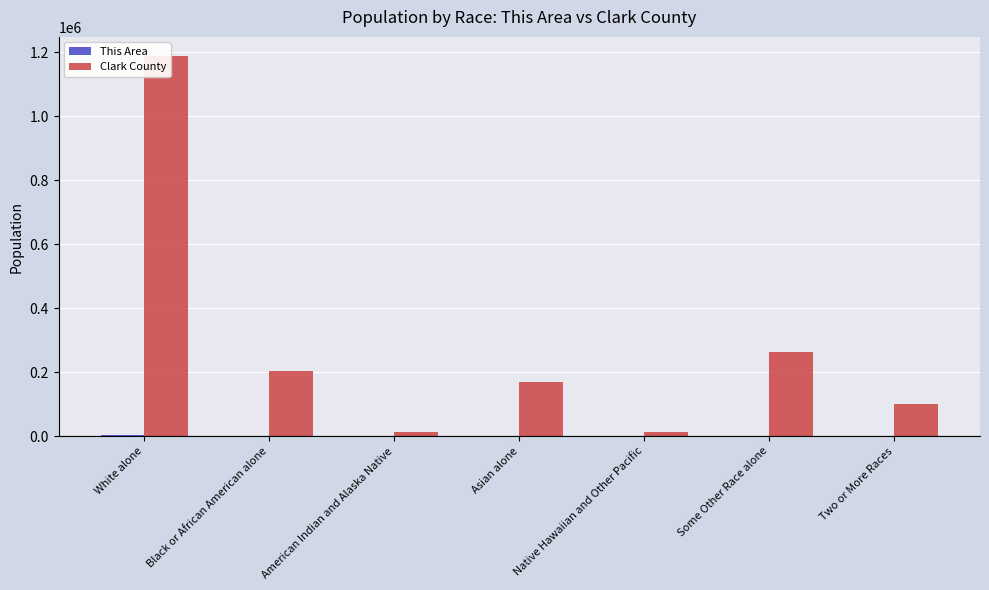

Does the chart contain any negative values?

No